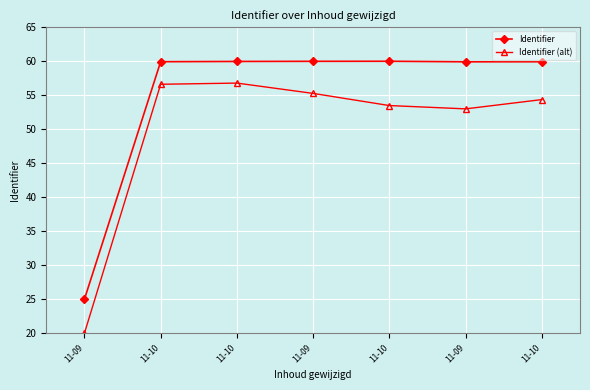

True or false: Identifier and Identifier (alt) cross at least once.

False